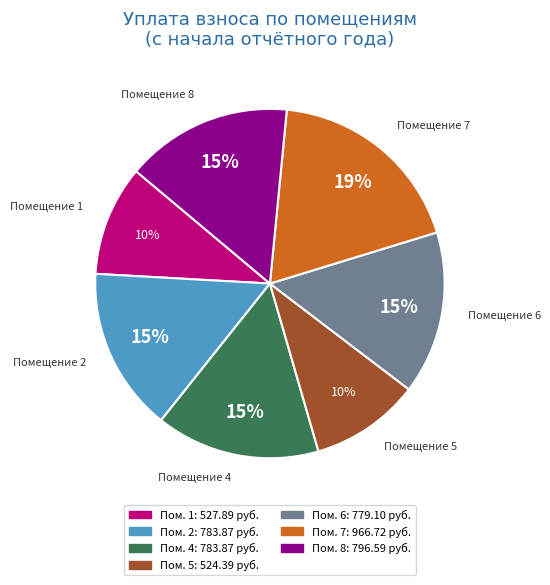

Is there any slice that represents more than half of the pie?

No